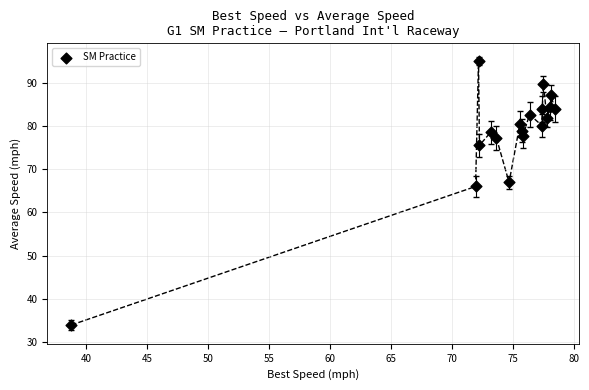

What Y value in the scatter plot is closest to 64?

66.0